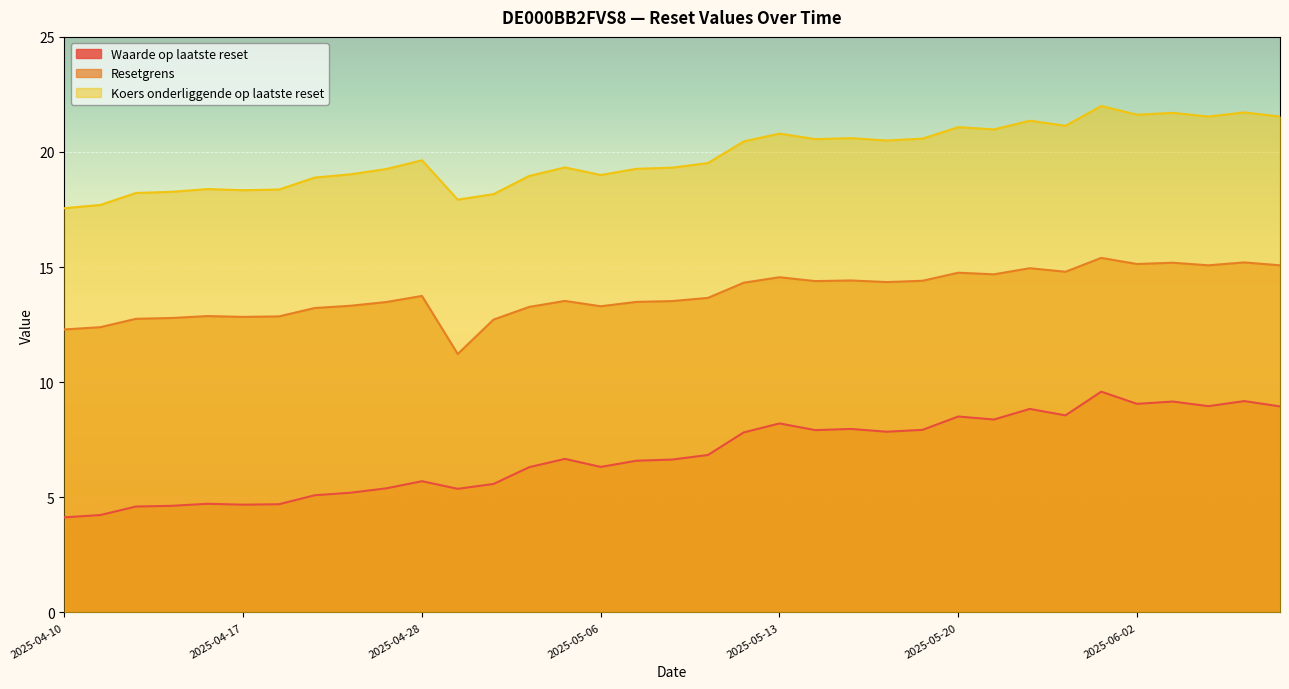

Where is Koers onderliggende op laatste reset nearest to the value 19?

2025-05-06